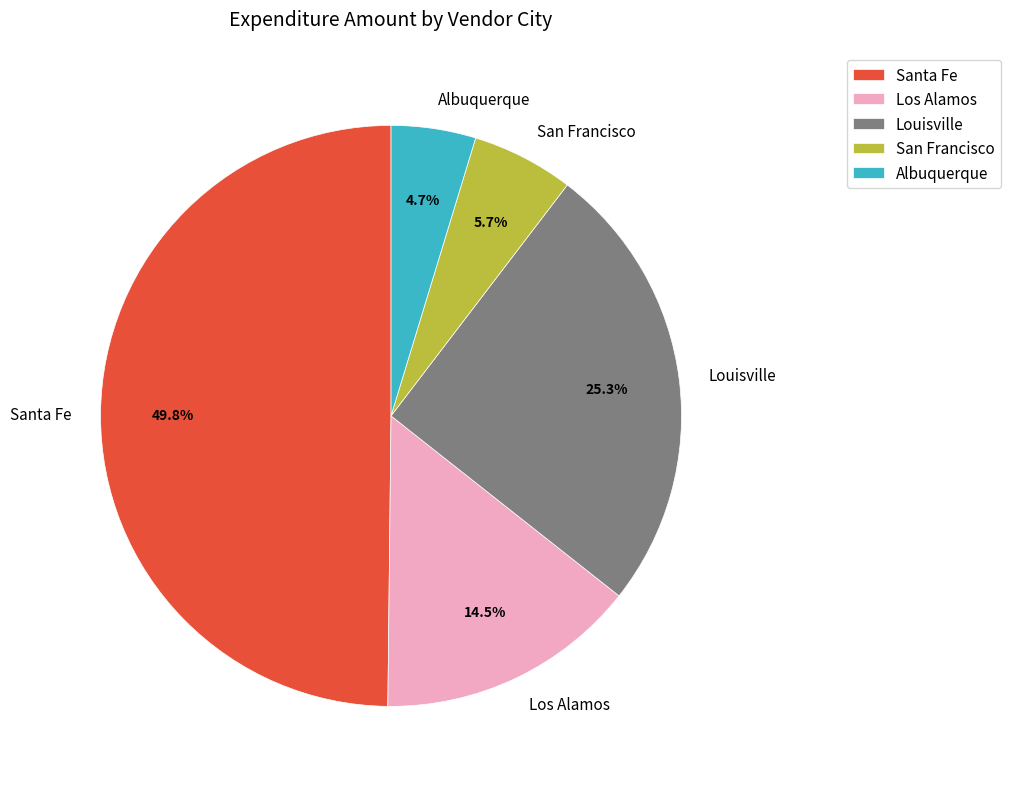

Rank the categories by value from lowest to highest.

Albuquerque, San Francisco, Los Alamos, Louisville, Santa Fe